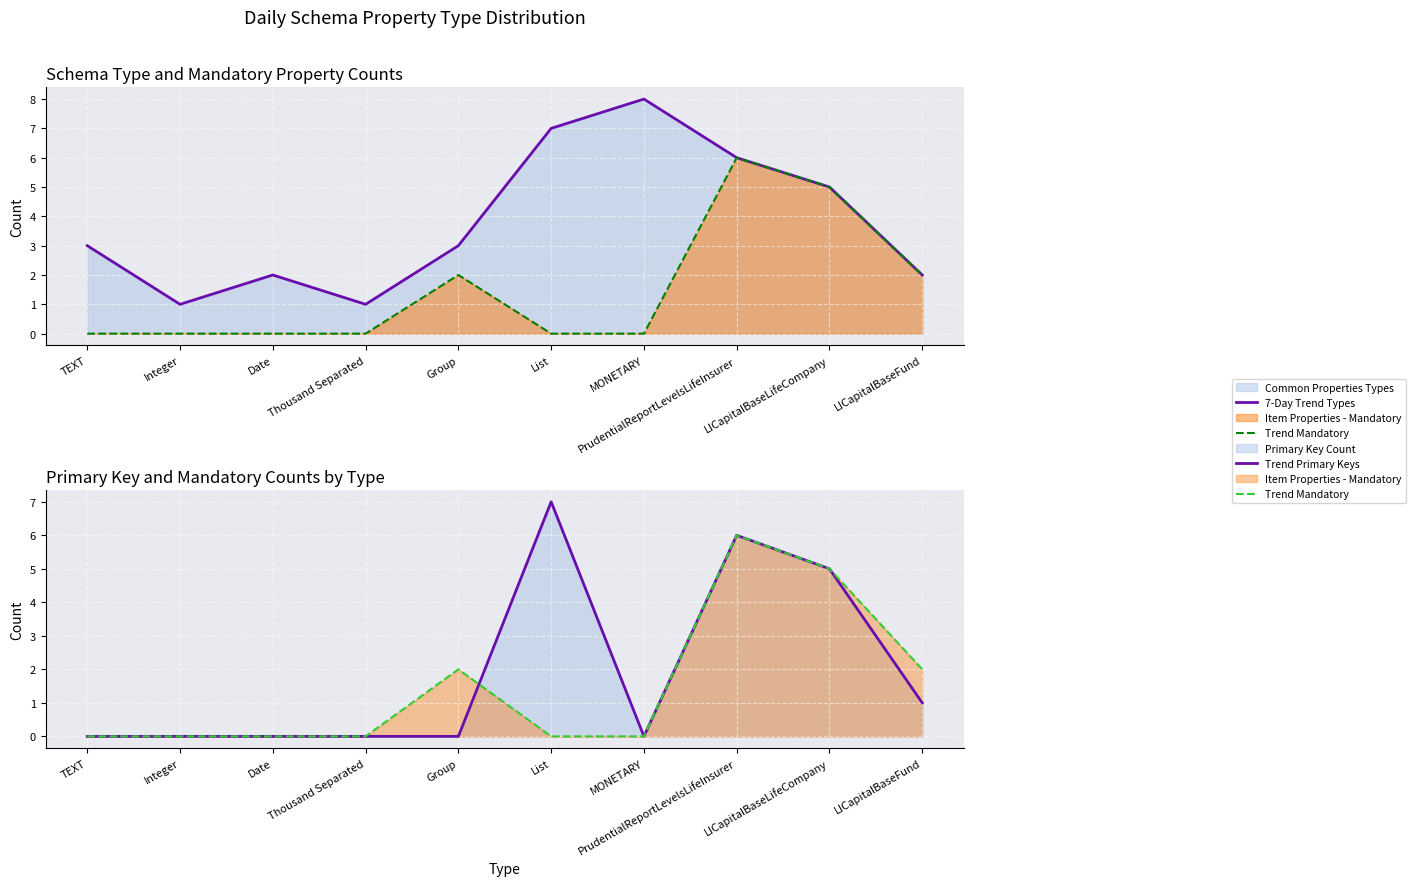

The 7-Day Trend Types series shows 5 at LICapitalBaseLifeCompany. True or false?

True